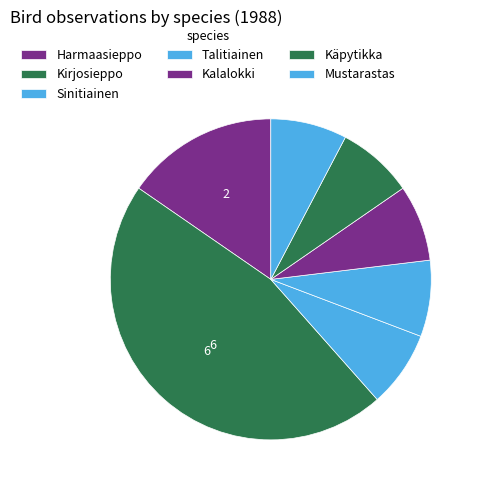

How many segments does this pie chart have?

7